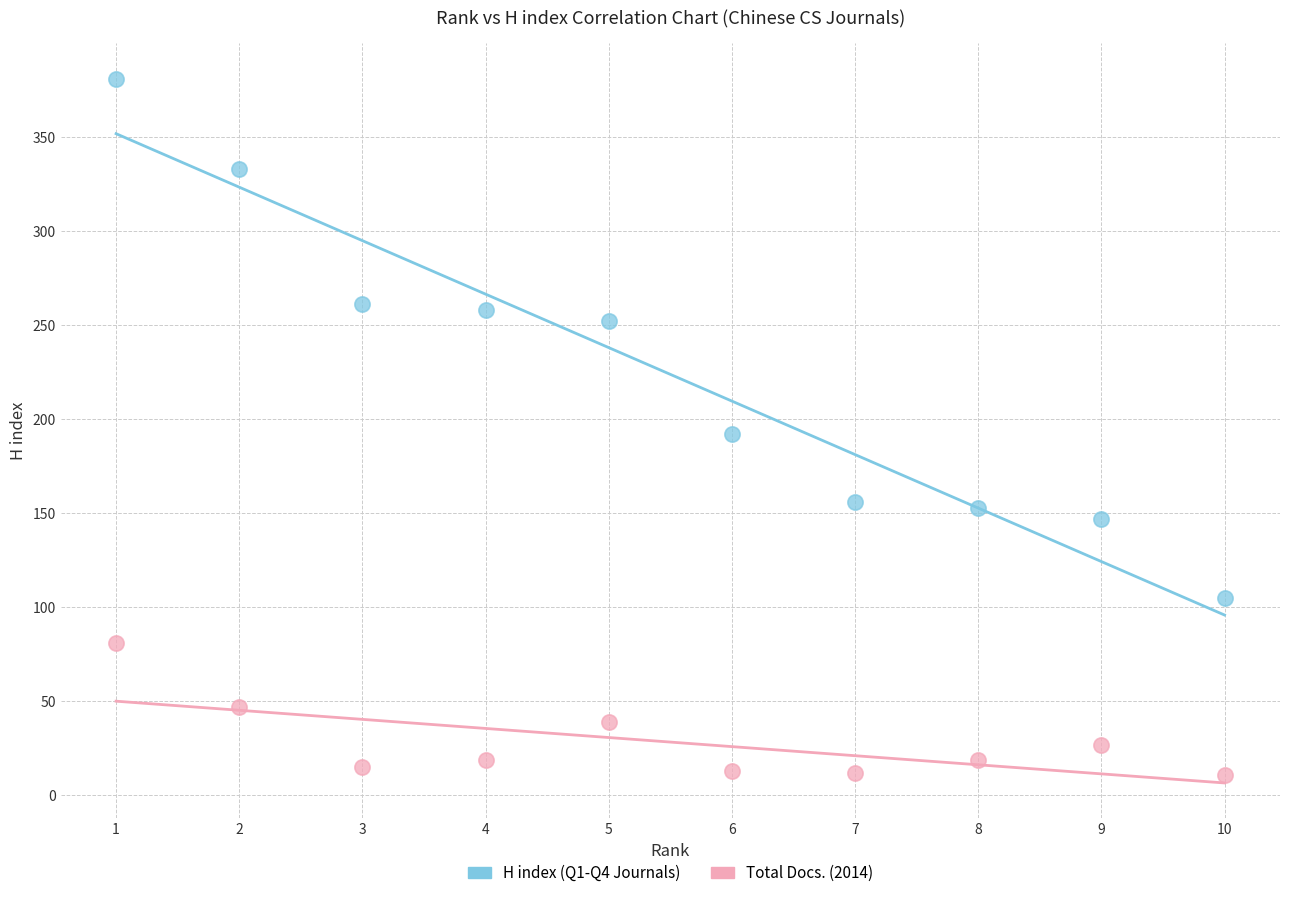

Across all data points, what is the range of X values (max minus min)?

9